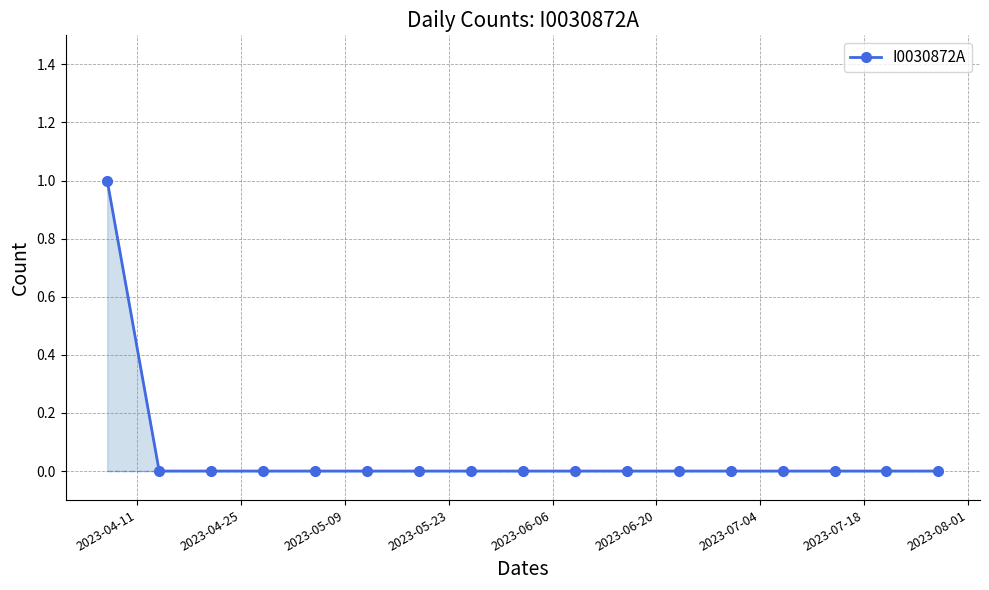

What is the sum of all values?

1